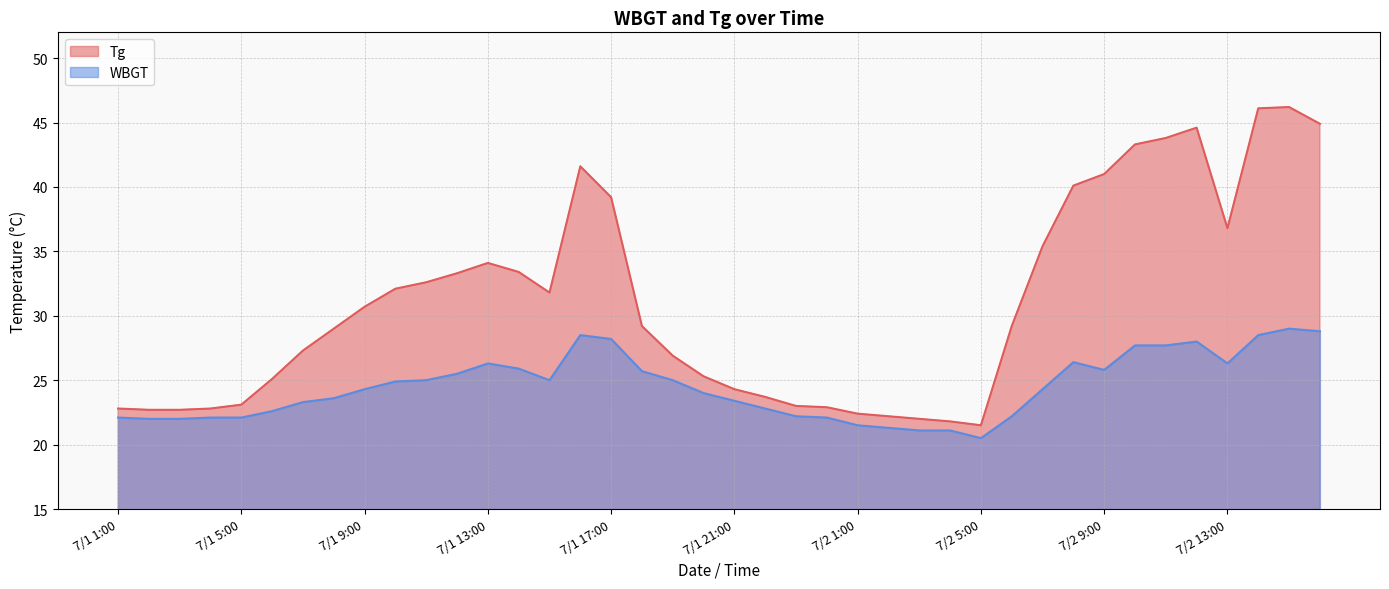

Which has a higher value, 7/1 18:00 or 7/1 2:00?

7/1 18:00